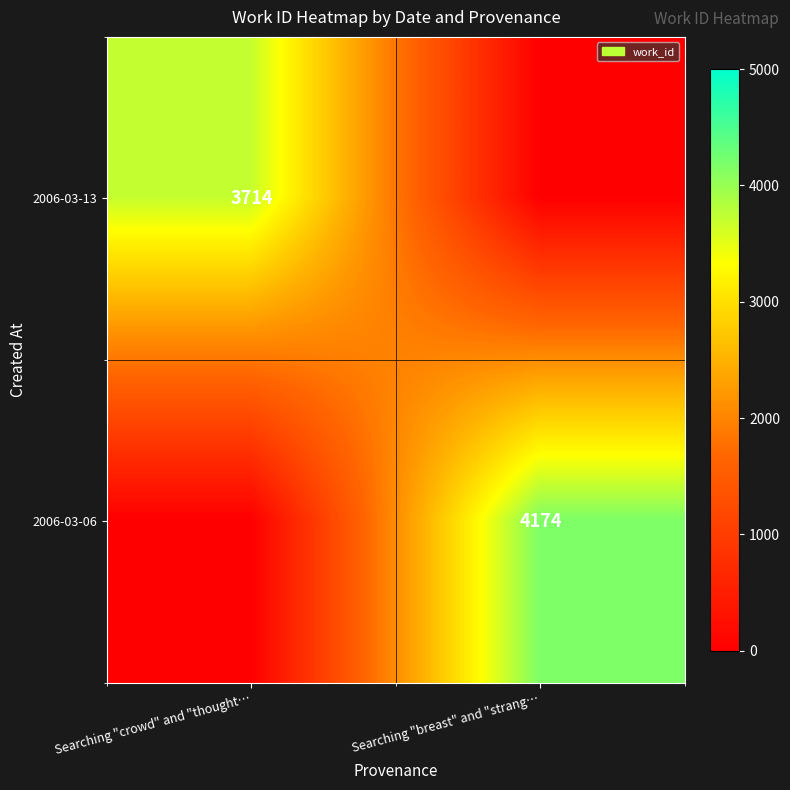

Is it true that 2006-03-06 equals 4174 at Searching "breast" and "strang…?

True